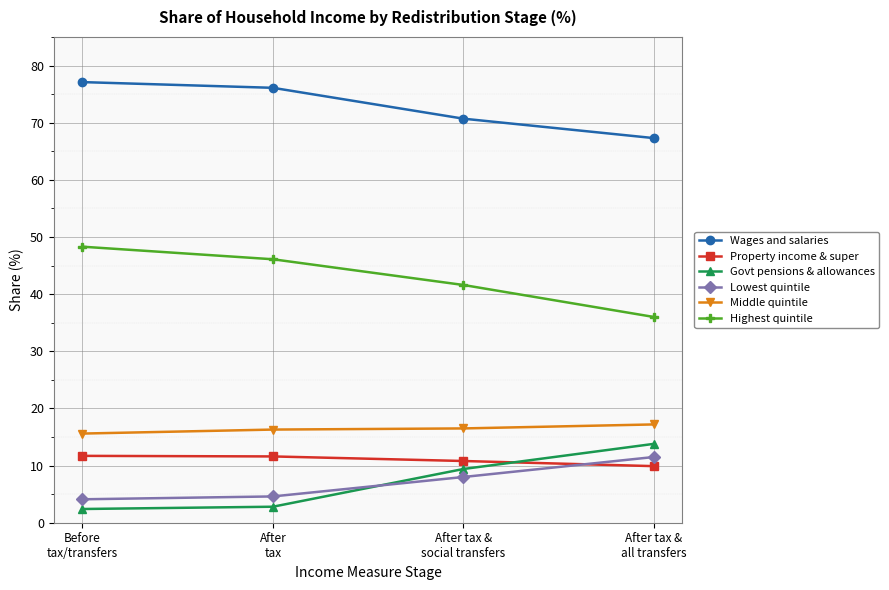

Is it true that Property income & super equals 11.6 at After
tax?

True